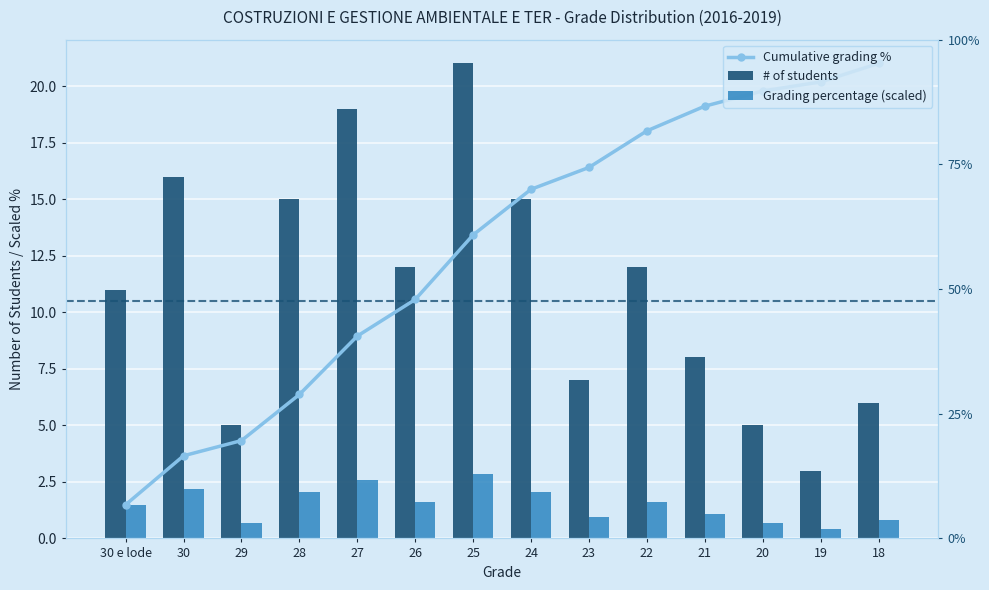

Between 22 and 24, which is larger?

22